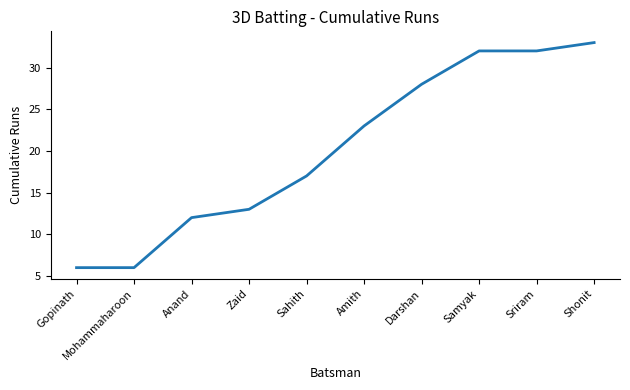

Reading left to right, list all the values displayed in this chart.

6	6	12	13	17	23	28	32	32	33